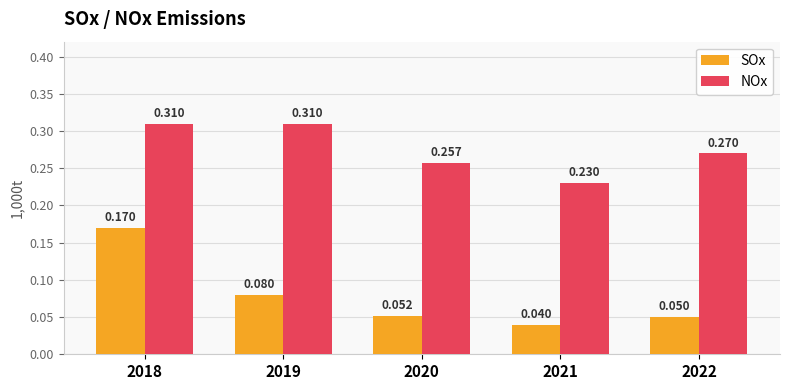

At 2019, list the series in order from smallest to largest.

SOx, NOx